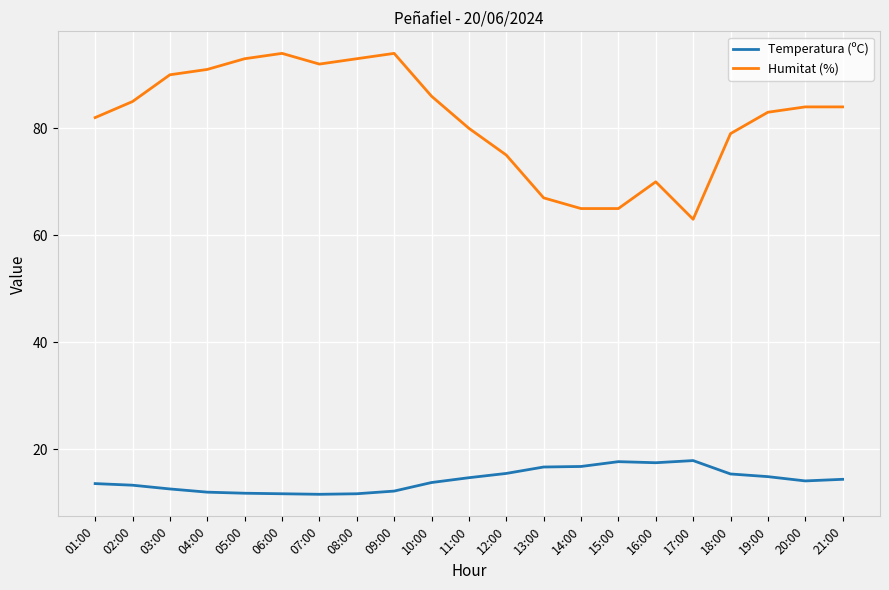

Rank the series by their maximum value, from highest to lowest.

Humitat (%), Temperatura (ºC)